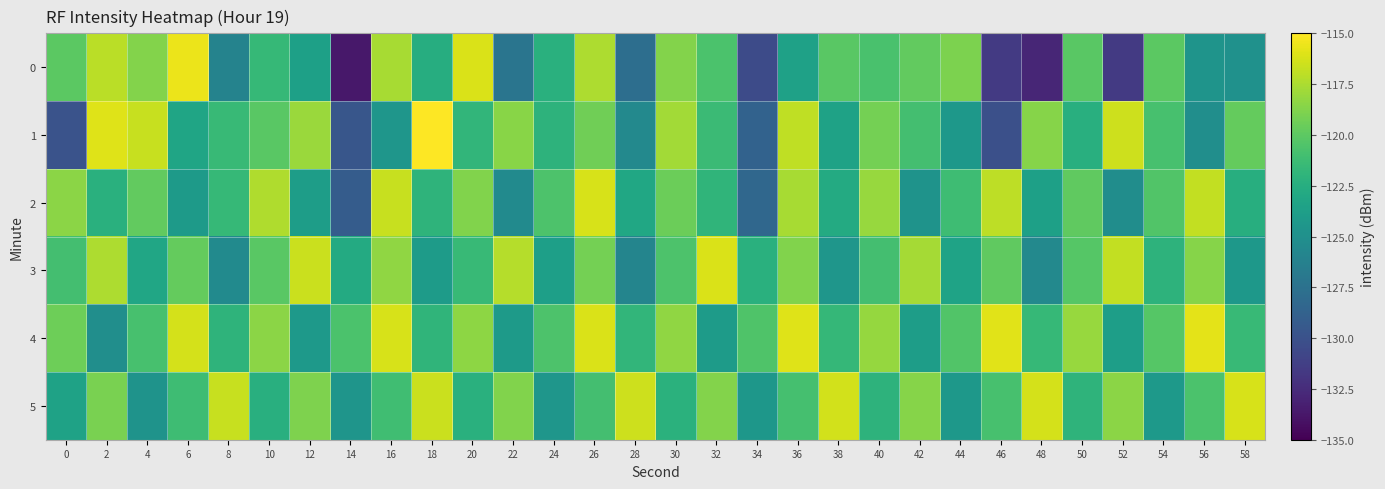

What is the smallest value displayed?

-133.7